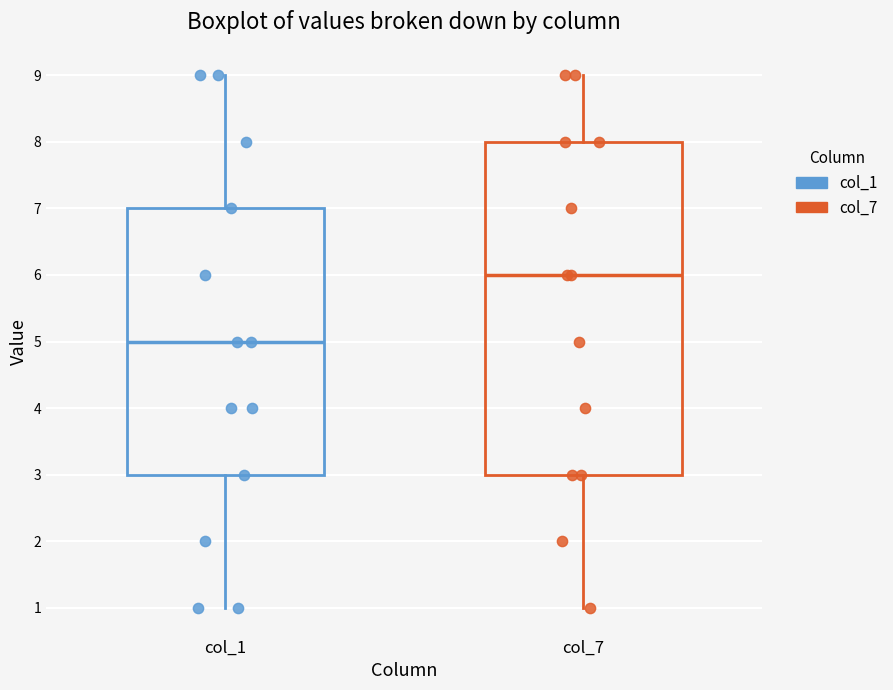

Reading left to right, read every box against the y-axis: the position of its median line, the range the box covers, and the ends of its whiskers. The values are not printed on the chart, so give them approximately, as read against the axis.

col_1: median 5, box 3 to 7, whiskers 1 to 9
col_7: median 6, box 3 to 8, whiskers 1 to 9